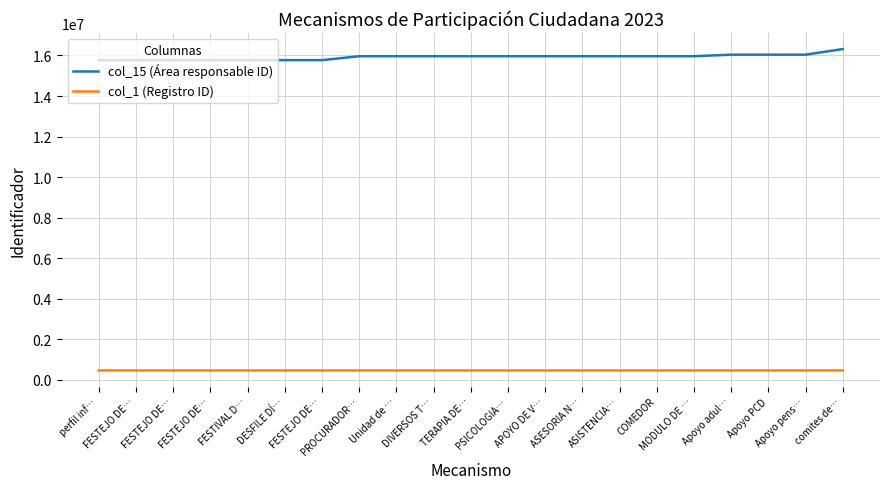

At which label is col_15 (Área responsable ID) closest to 16040561?

Apoyo pens…